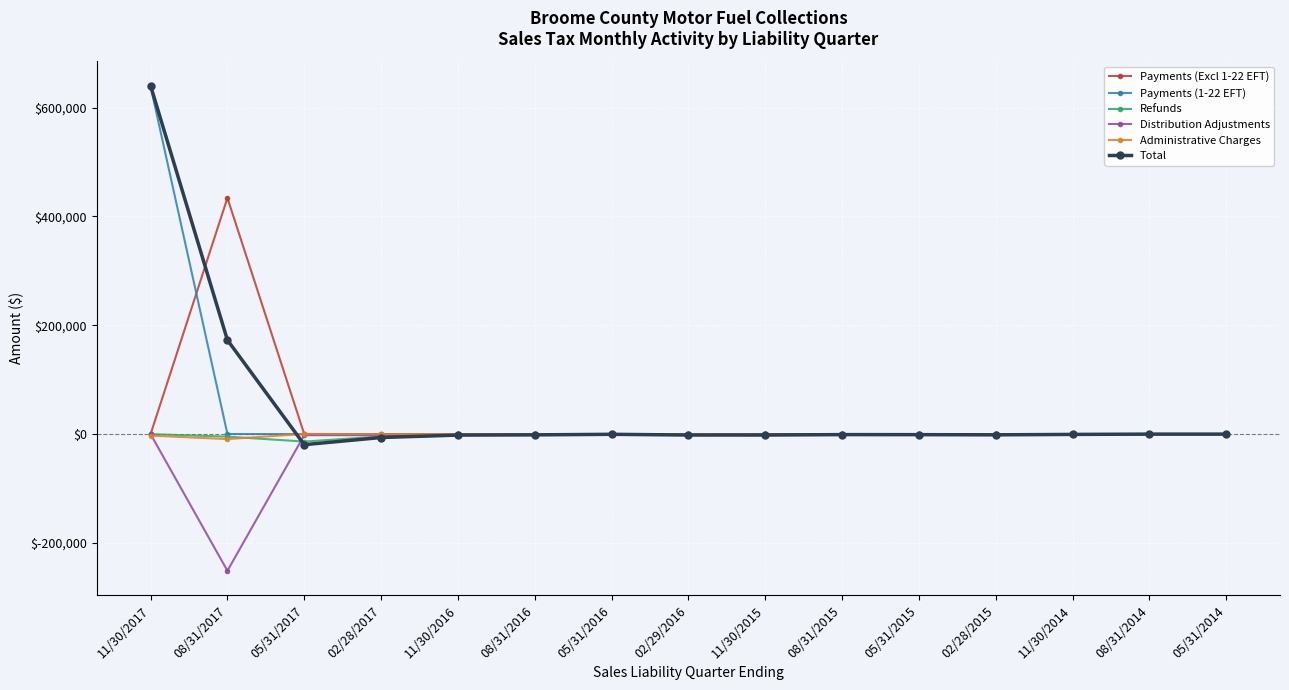

What is the label of the 6th point from the left?

08/31/2016